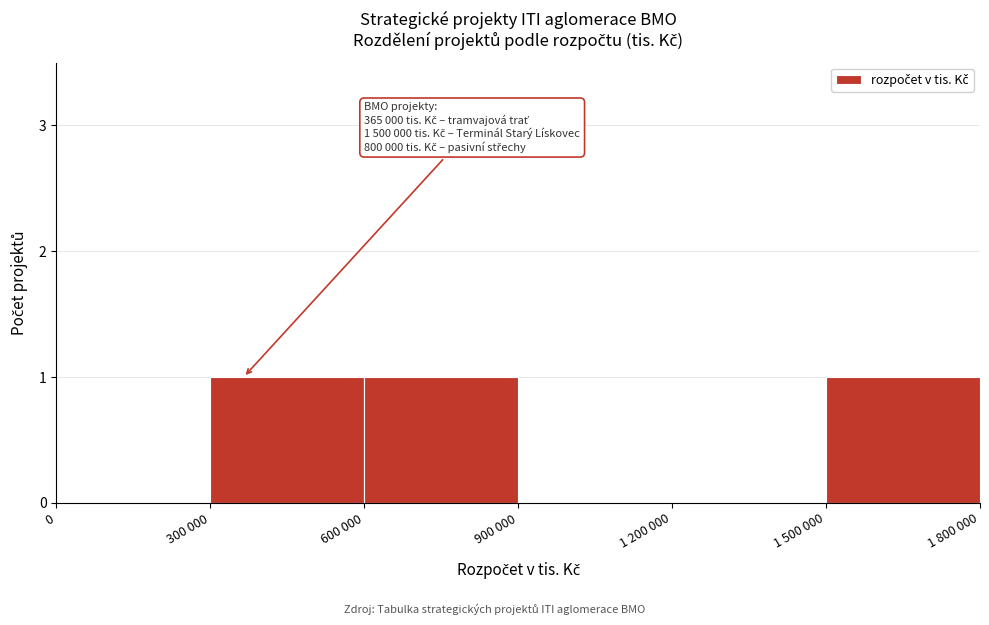

Reading left to right, extract all data points from this chart.

0=0	300 000=1	600 000=1	900 000=0	1 200 000=0	1 500 000=1